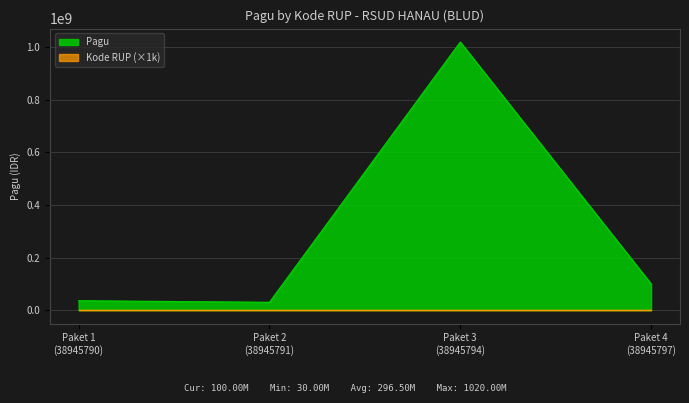

Which series has the largest range (max minus min)?

Pagu